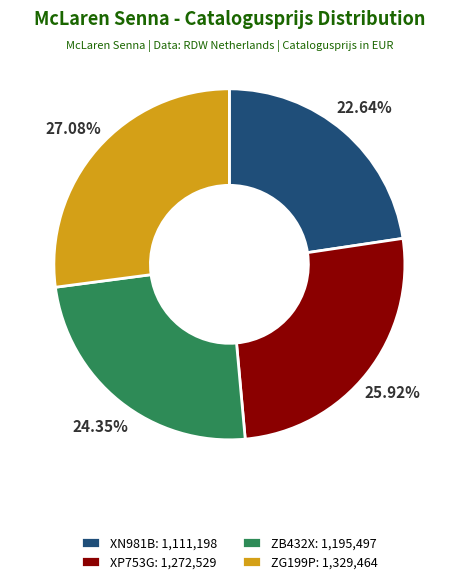

What is the smallest slice in the pie chart?

XN981B